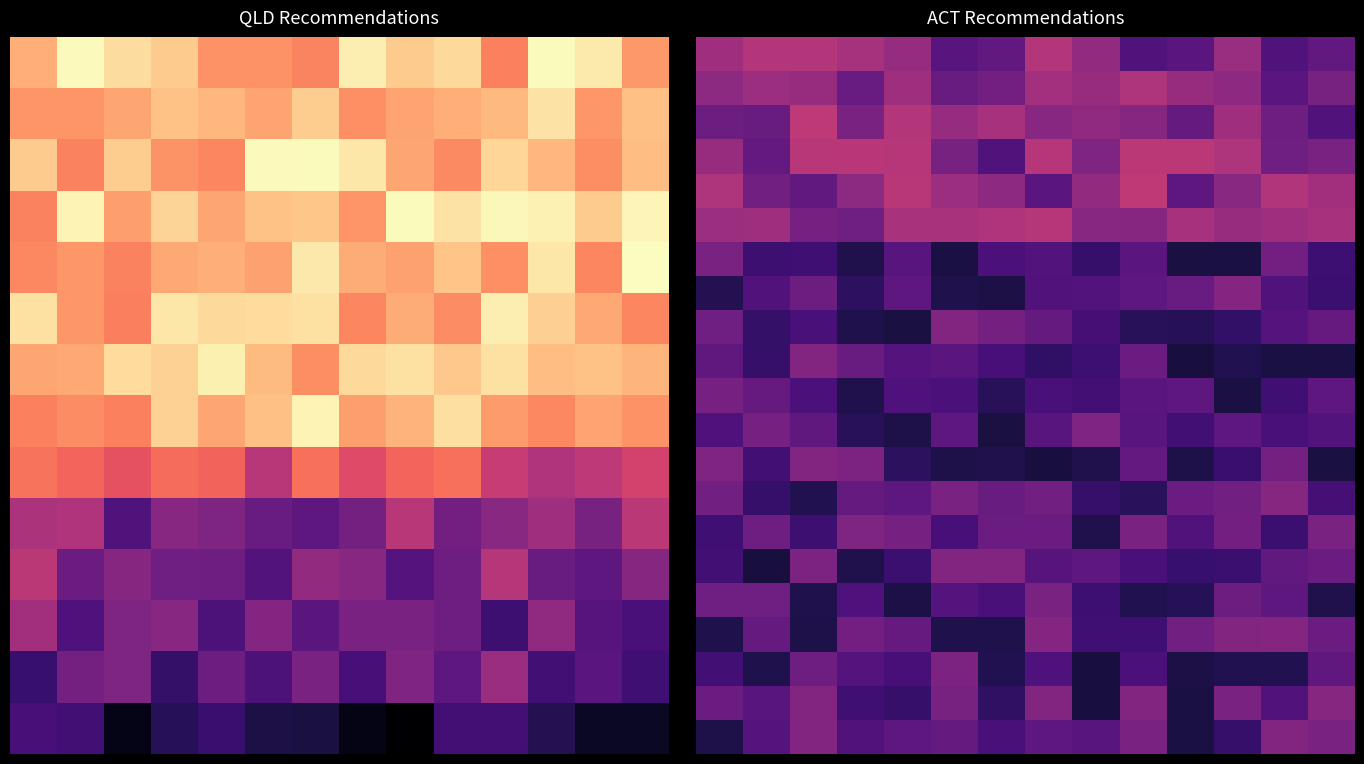

Count the number of data series in this chart.

21